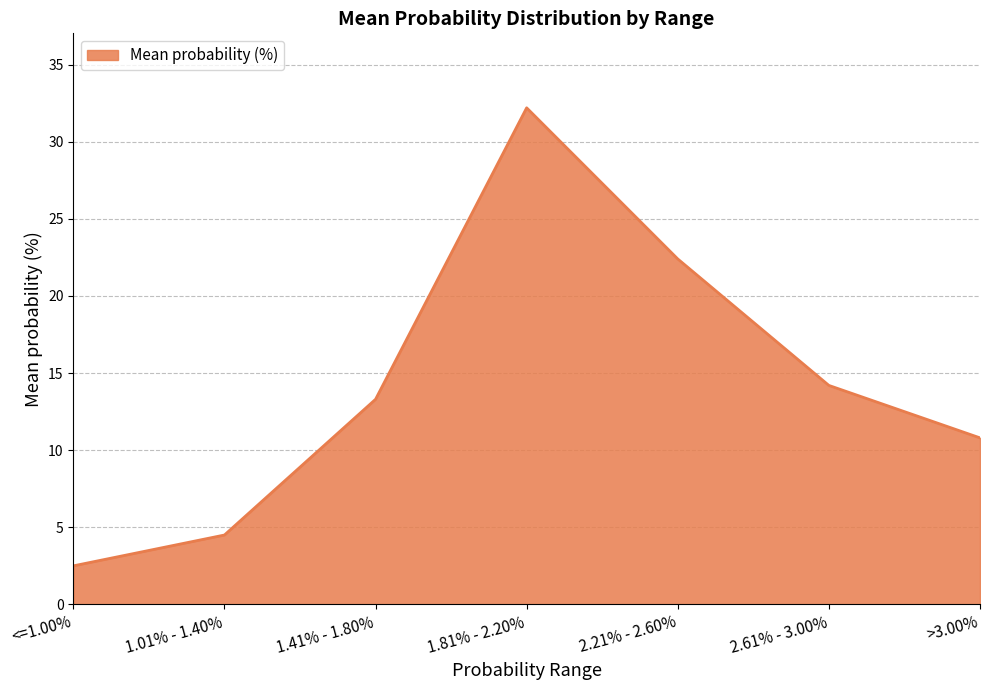

What is the smallest value displayed?

2.5